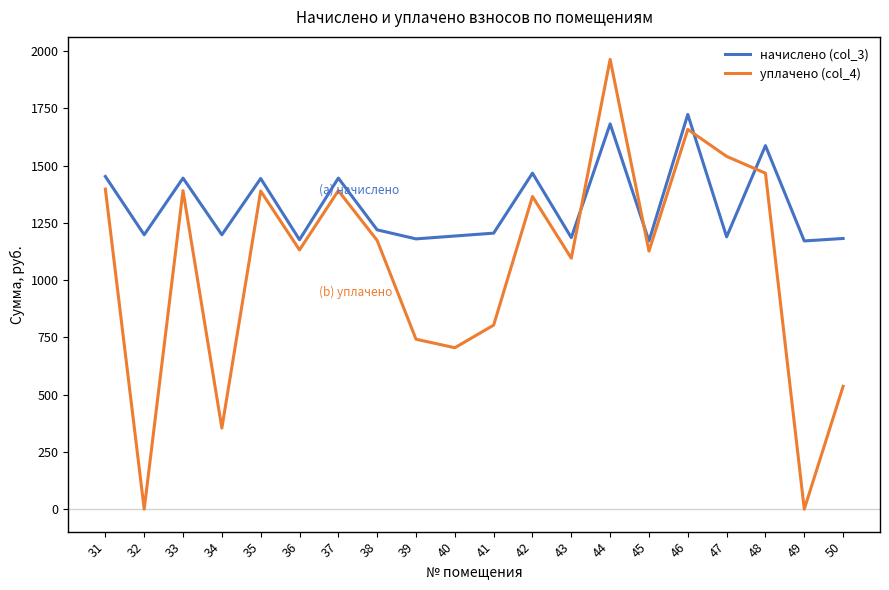

Rank the series by their maximum value, from lowest to highest.

начислено (col_3), уплачено (col_4)